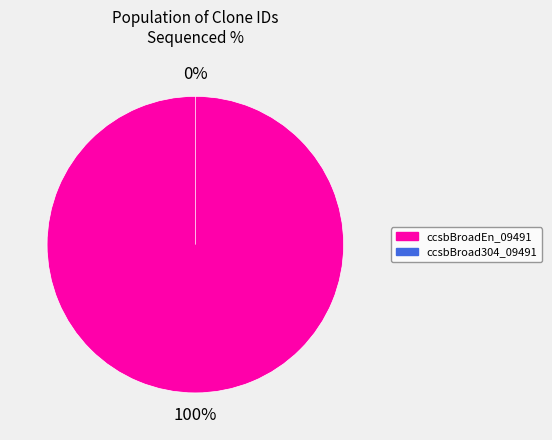

What portion of the pie excludes ccsbBroad304_09491?

100.0%